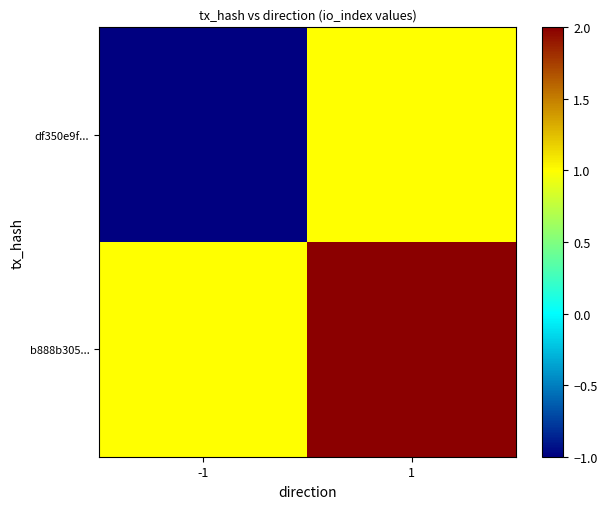

Reading right to left, transcribe all the data shown in this chart.

df350e9f...: 1=1	-1=-1
b888b305...: 1=2	-1=1